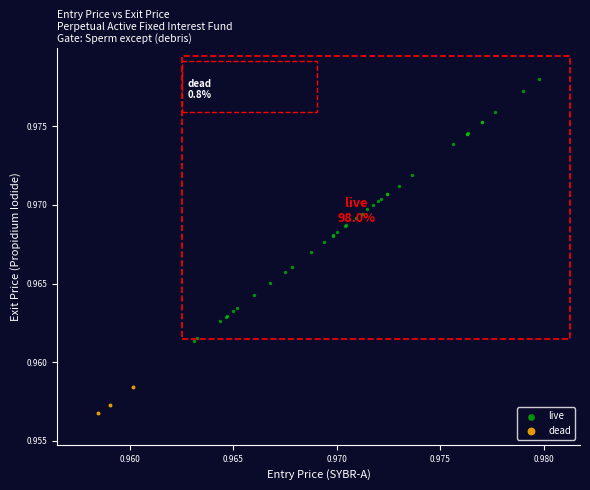

Which series reaches the maximum Y coordinate?

live